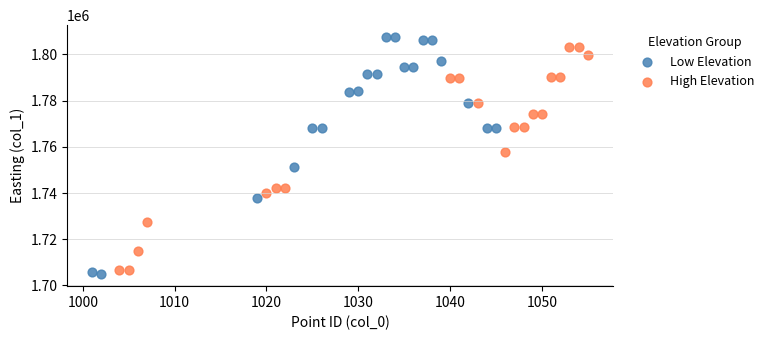

Which series has the largest Y range (max minus min)?

Low Elevation